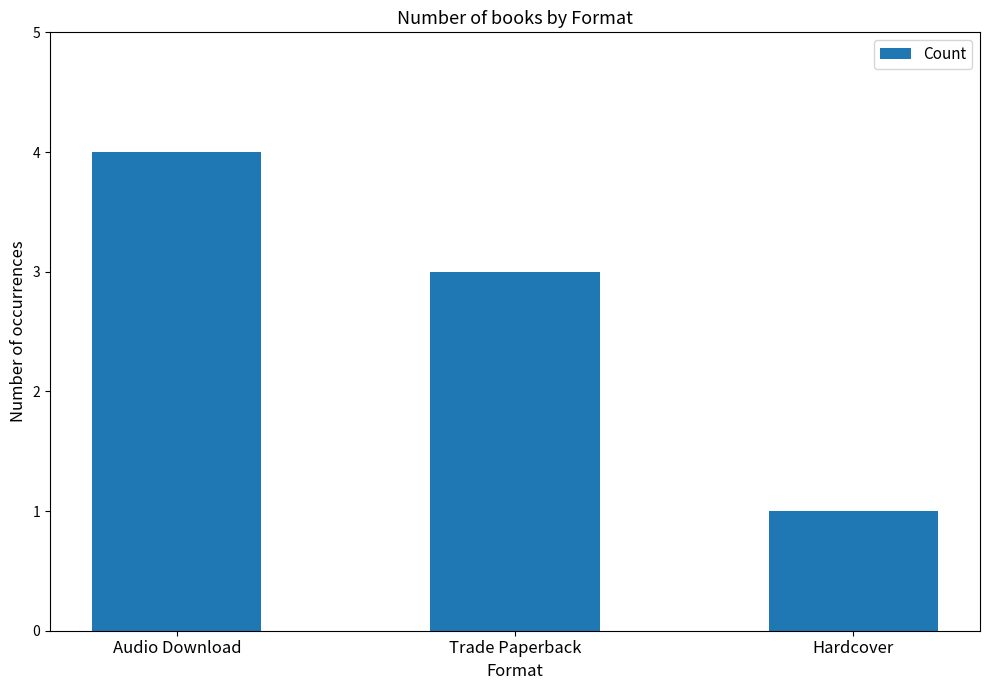

How many series are shown in this chart?

1